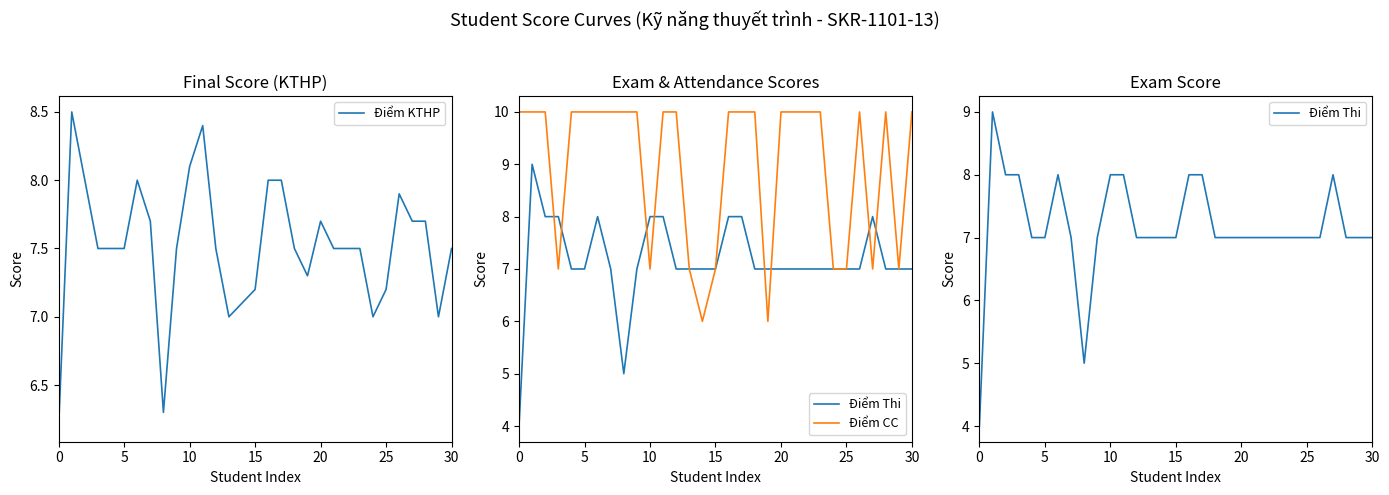

What is the highest value of the Điểm KTHP series?

8.5